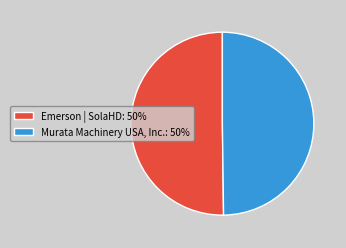

What is the ratio of the value at Murata Machinery USA, Inc.: 50% to the value at Emerson | SolaHD: 50%?

1.0